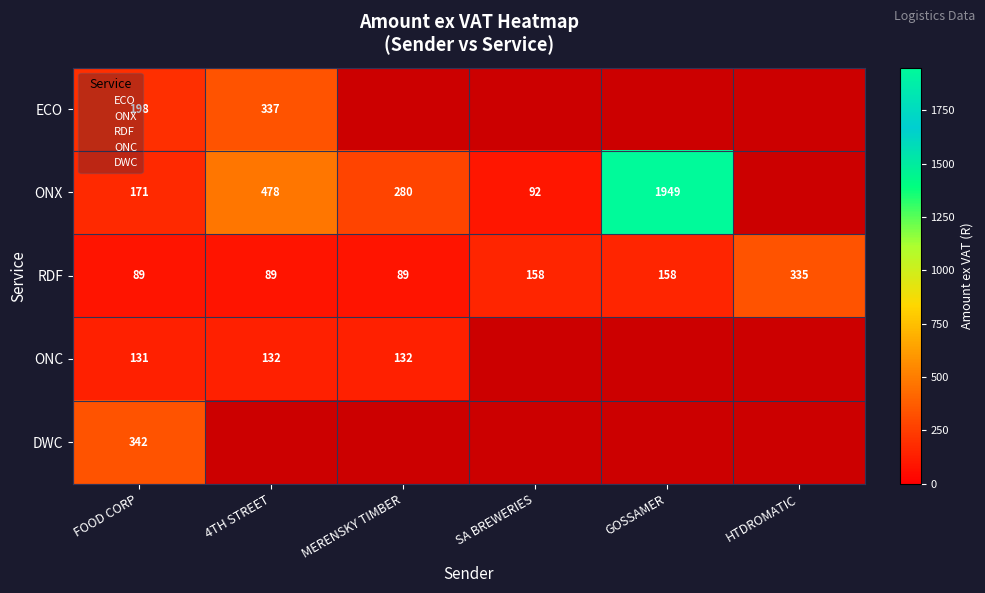

How many data points does each series have?

6